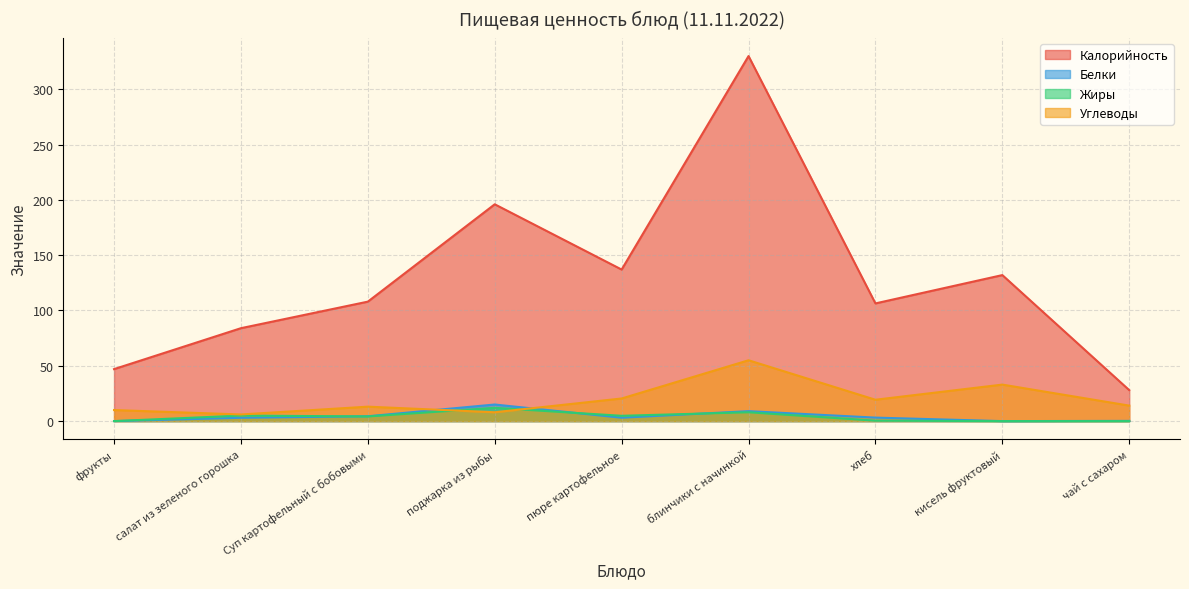

Which series has the largest total across all categories?

Калорийность